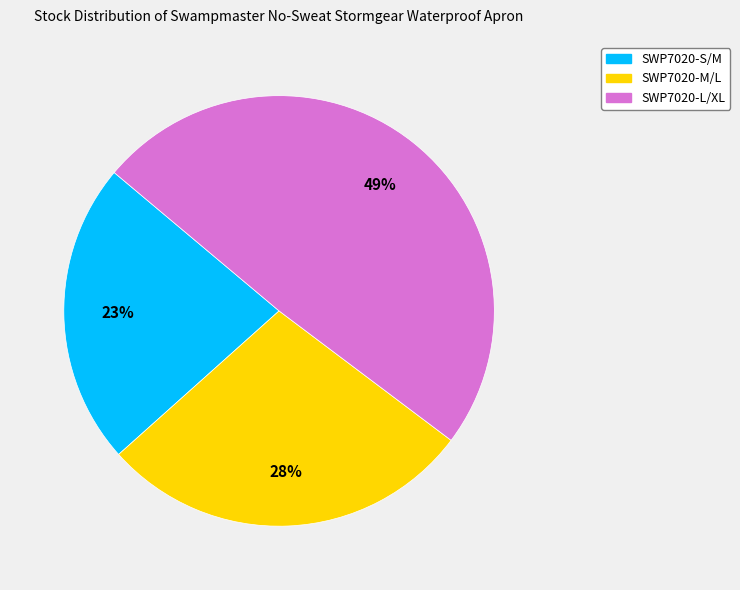

True or false: SWP7020-M/L accounts for 28% of the total.

True